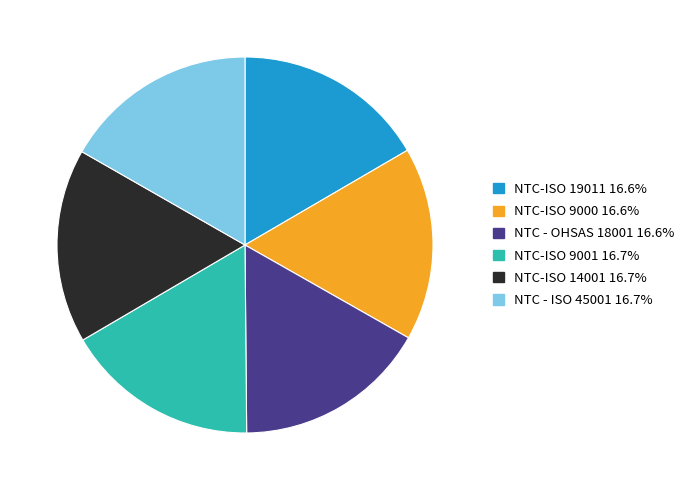

Combined, do NTC-ISO 14001 16.7% and NTC-ISO 9001 16.7% account for over 50%?

No